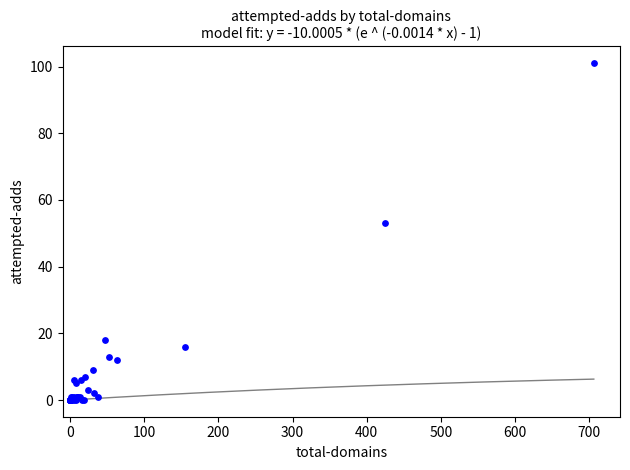

What Y value in the scatter plot is closest to 50?

53